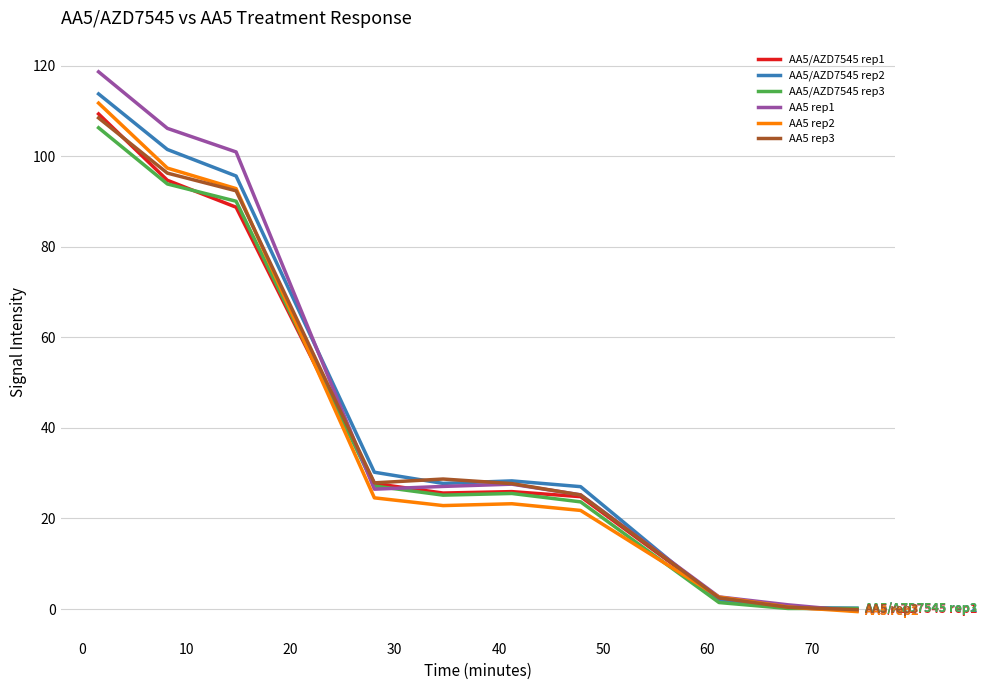

What is the highest value of the AA5/AZD7545 rep3 series?

106.3